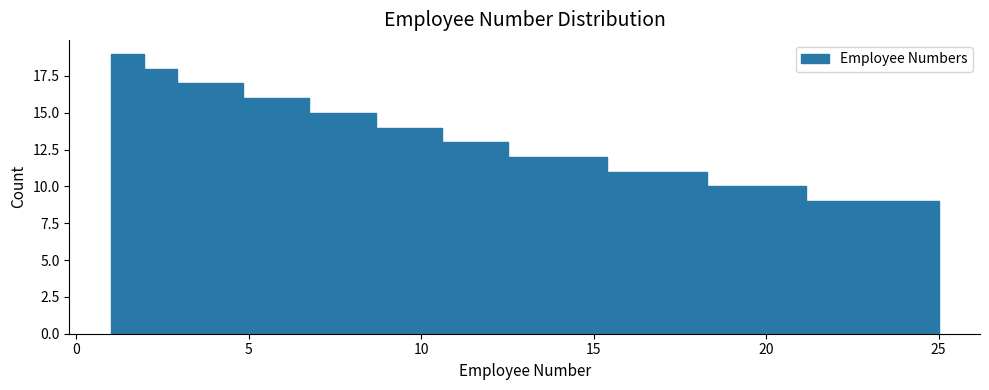

Read against the x-axis, roughly where is the centre of the tallest bar?

1.5